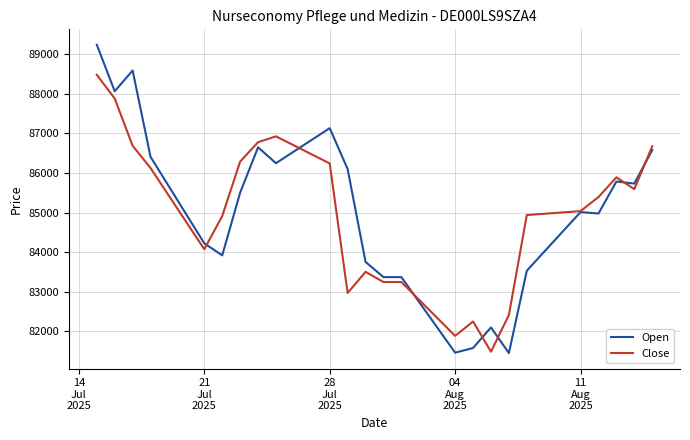

What is the smallest value displayed?

81449